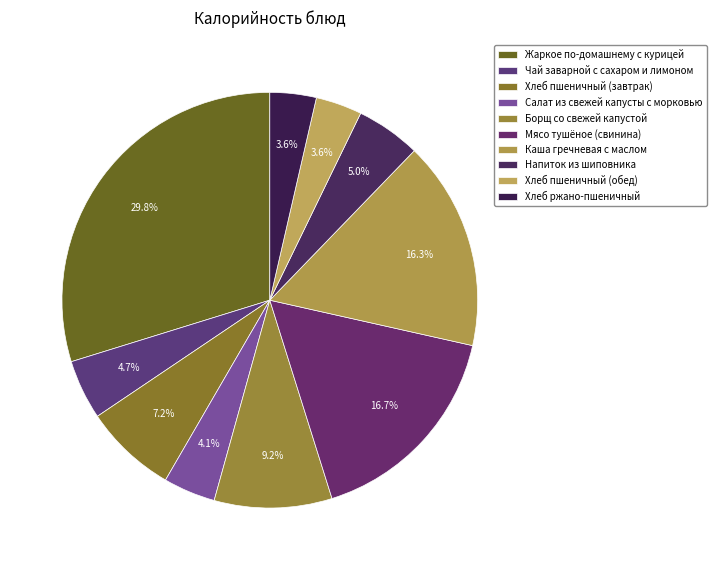

Which has a higher value, Жаркое по-домашнему с курицей or Хлеб пшеничный (завтрак)?

Жаркое по-домашнему с курицей